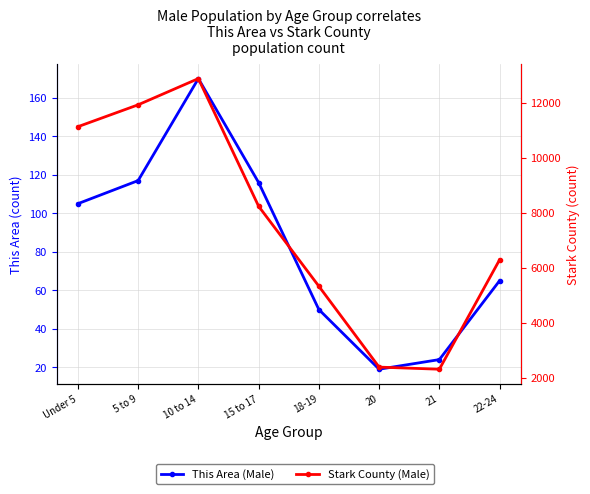

What is the greatest value displayed?

12890